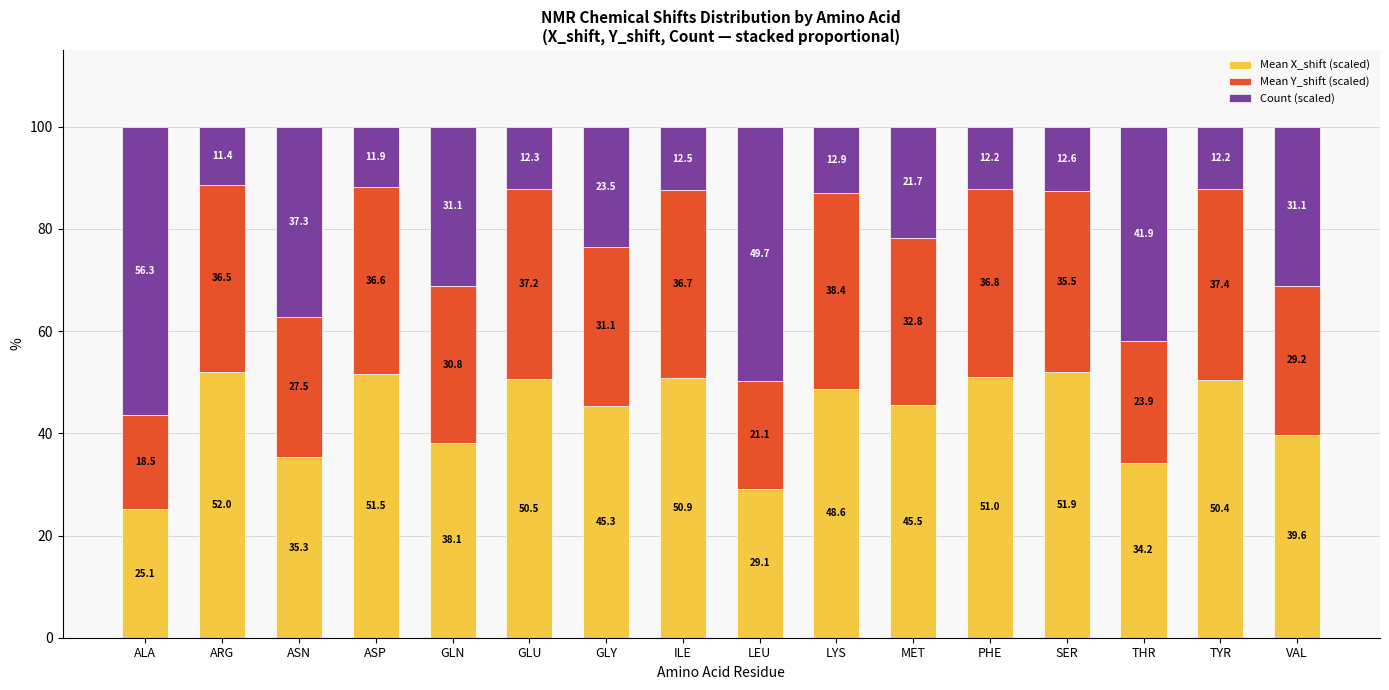

List the labels in order of Mean X_shift (scaled) value, smallest first.

ALA, LEU, THR, ASN, GLN, VAL, GLY, MET, LYS, TYR, GLU, ILE, PHE, ASP, SER, ARG